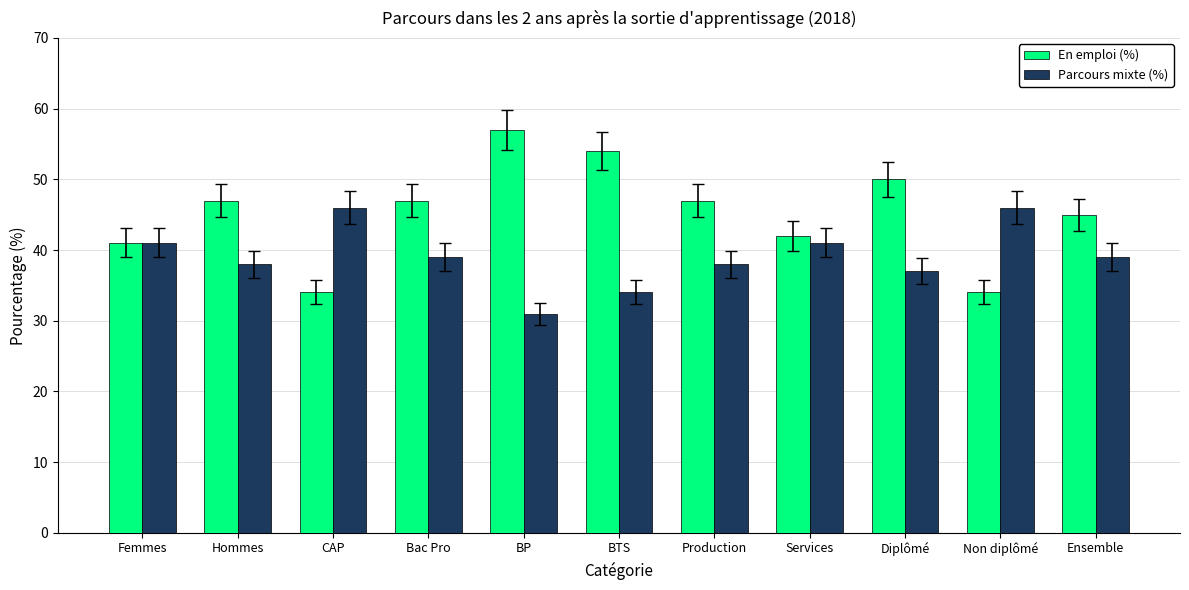

Which series has the largest total across all categories?

En emploi (%)